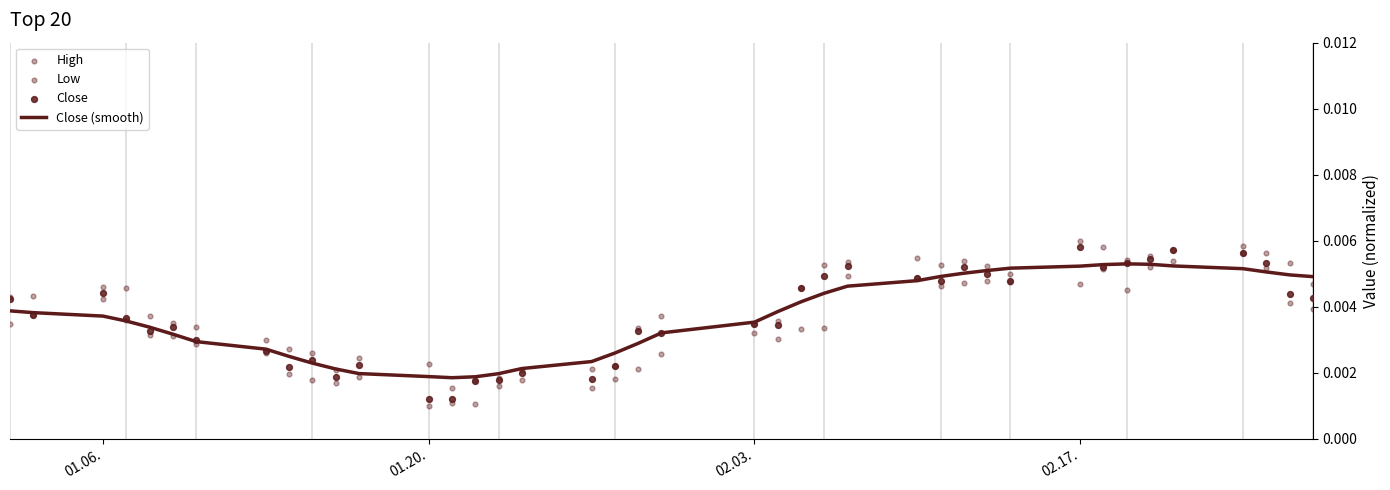

What are all the series names shown in the legend?

Close (smooth), High, Low, Close